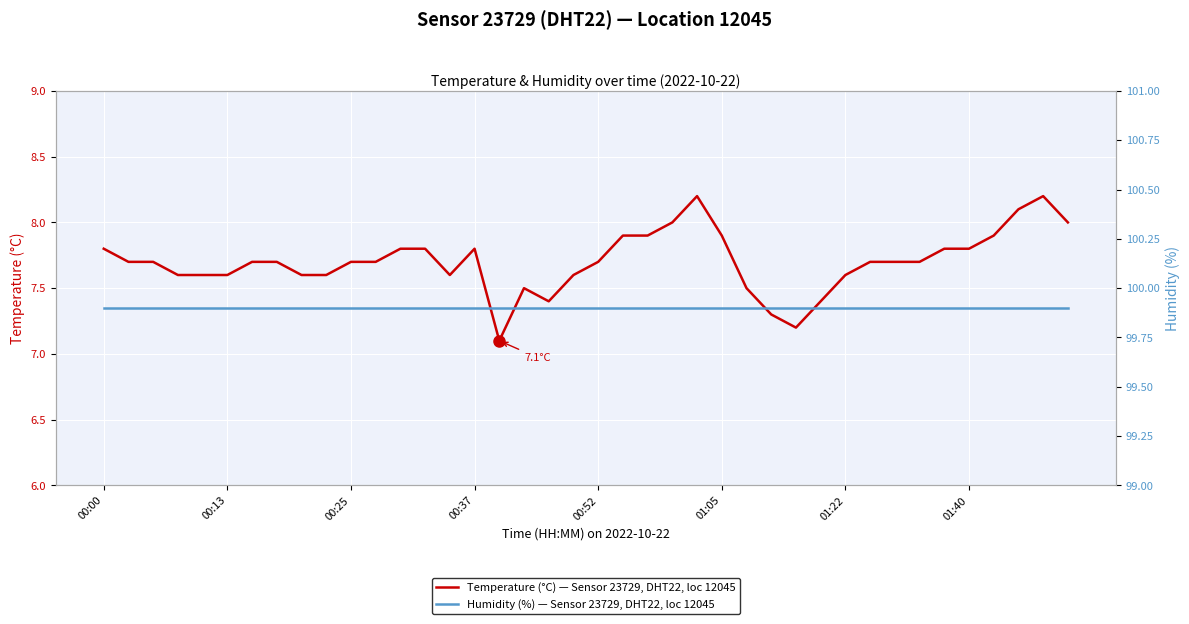

What is the maximum value for Temperature (°C) — Sensor 23729, DHT22, loc 12045?

8.2